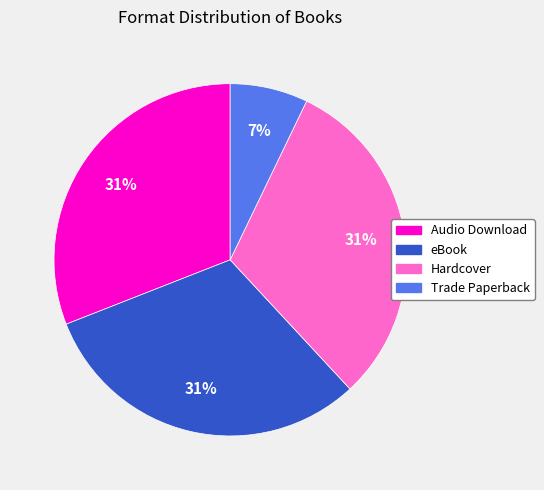

Which slice is the smallest?

Trade Paperback